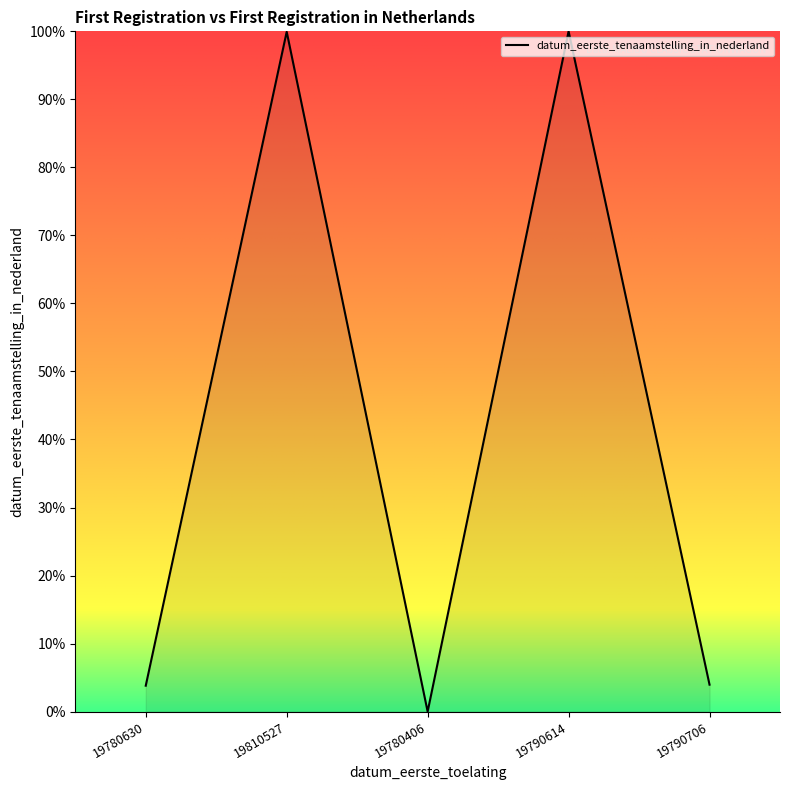

What is the ratio of the value at 19810527 to the value at 19790614?

1.0